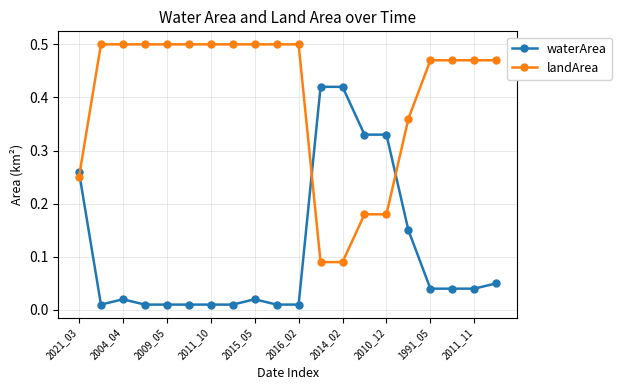

True or false: waterArea and landArea intersect in this chart.

True